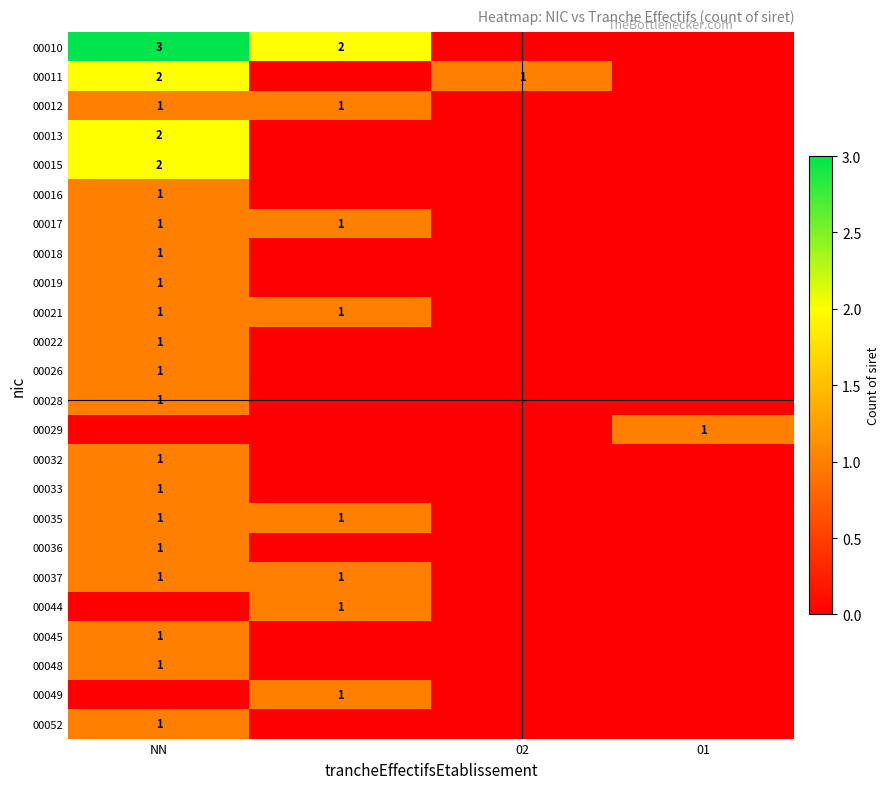

Is it true that 00011 equals 0 at 02?

False